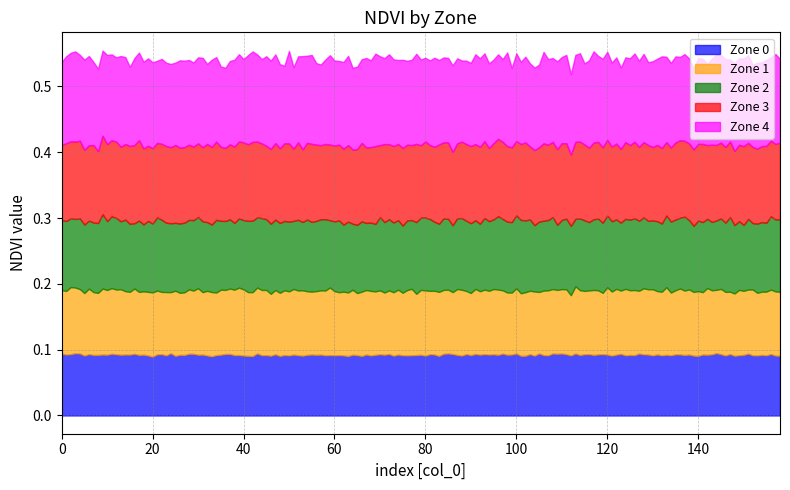

True or false: Zone 2 has more than 1 points higher than both neighbors.

True